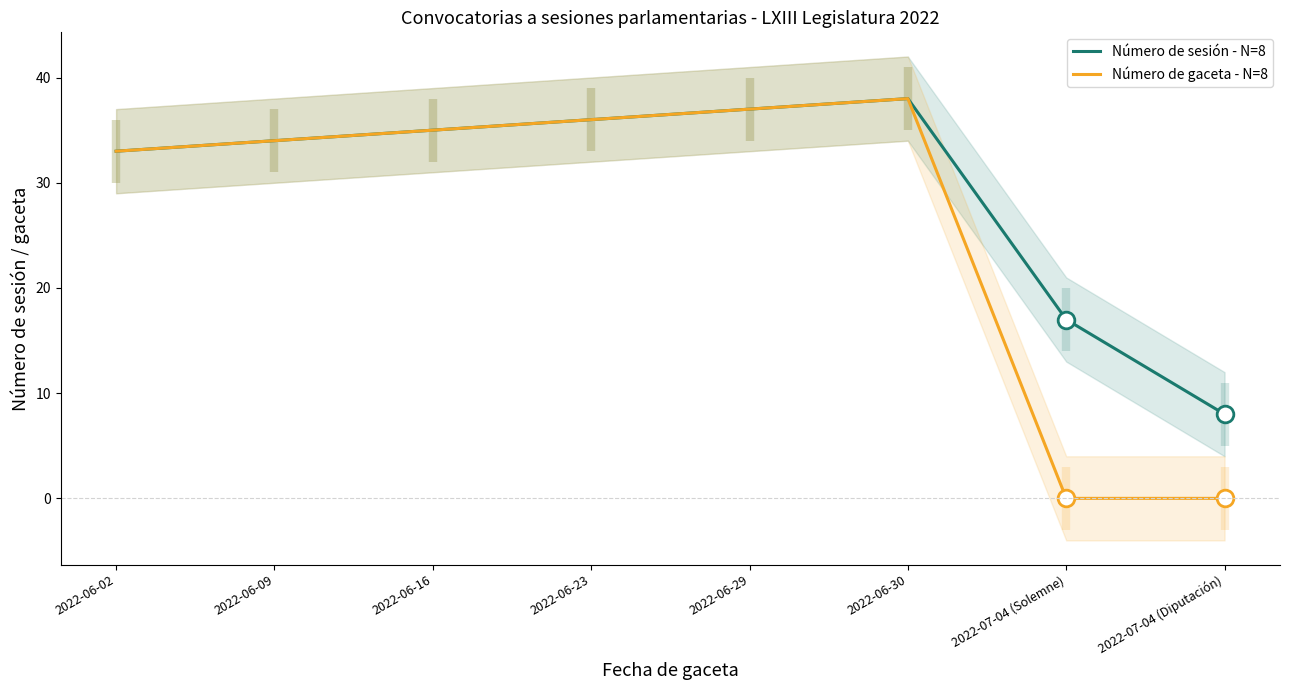

Where is Número de gaceta - N=8 nearest to the value 19?

2022-06-02